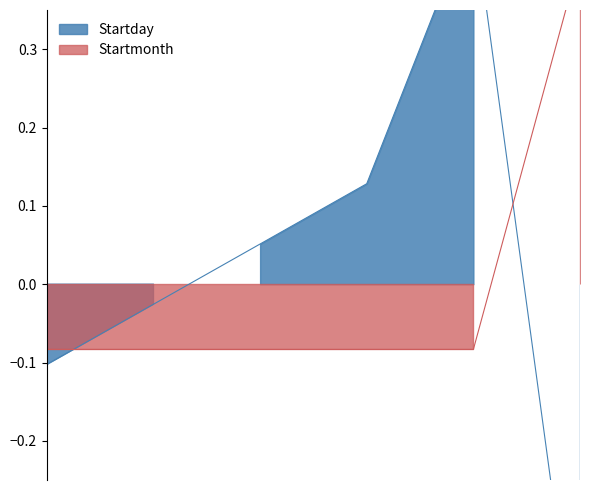

How many times do Startmonth and Startday cross each other?

2